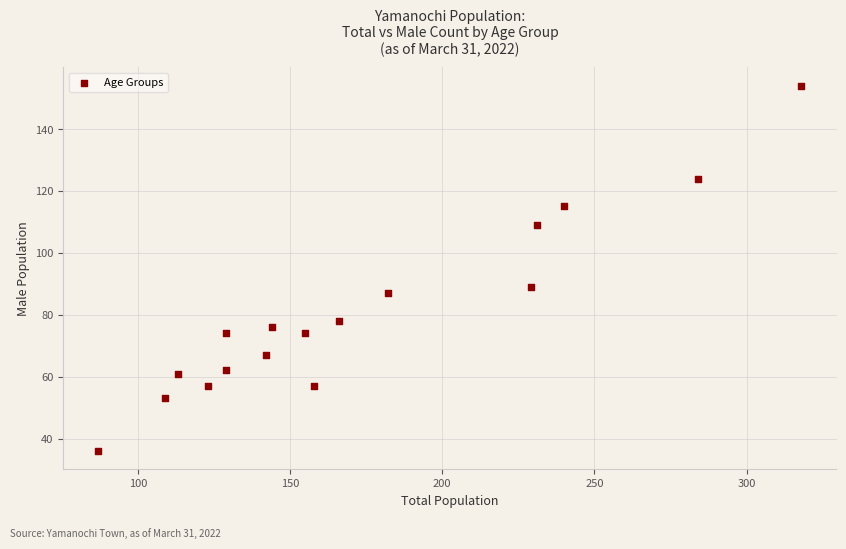

What is the range of X values (max minus min)?

231